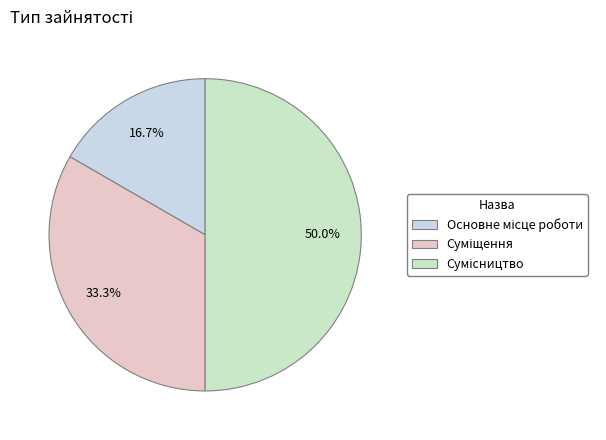

Count the number of slices in the pie.

3